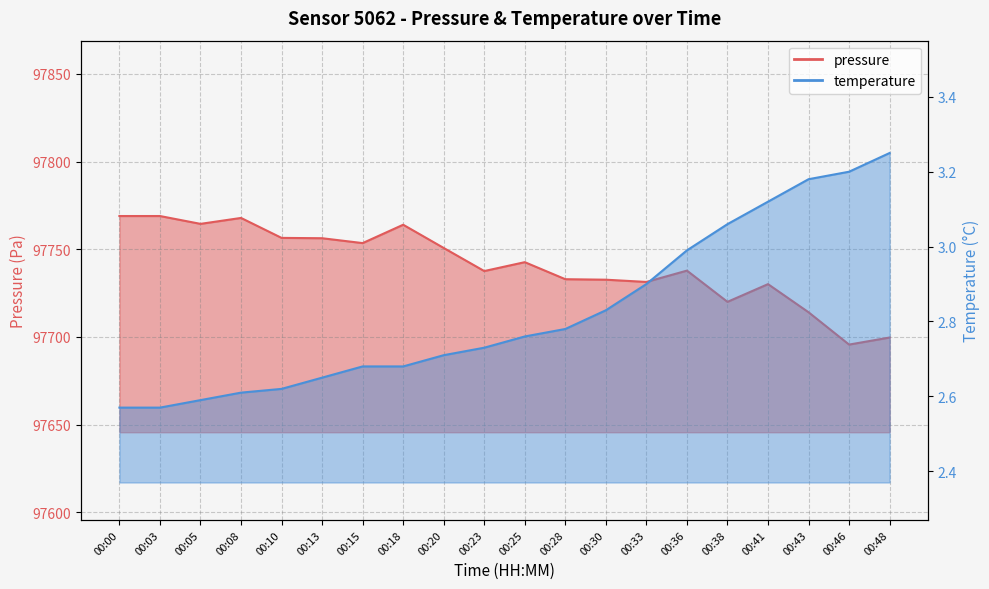

Reading right to left, list all the values displayed in this chart.

pressure: 97699.7	97695.7	97714.1	97730.1	97720.0	97737.8	97731.4	97732.7	97732.9	97742.7	97737.6	97750.8	97764.0	97753.5	97756.3	97756.5	97767.9	97764.5	97769.0	97769.0
temperature: 3.2	3.2	3.2	3.1	3.1	3.0	2.9	2.8	2.8	2.8	2.7	2.7	2.7	2.7	2.6	2.6	2.6	2.6	2.6	2.6